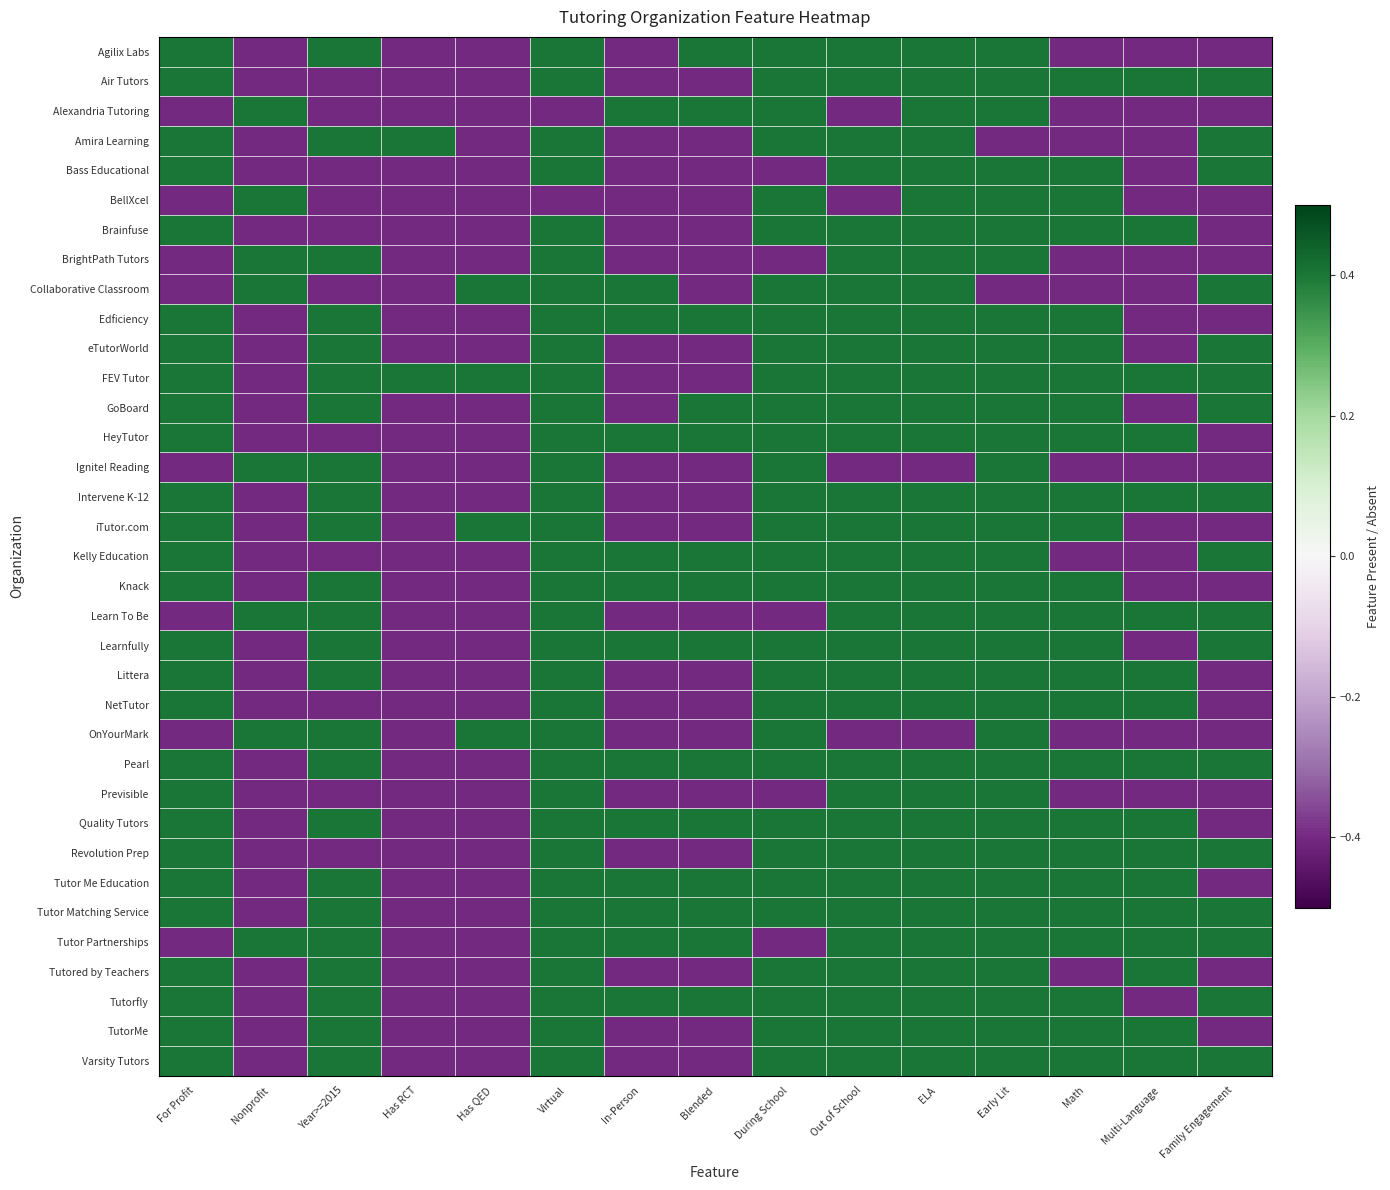

What is the difference between the highest and lowest values at ELA?

0.8